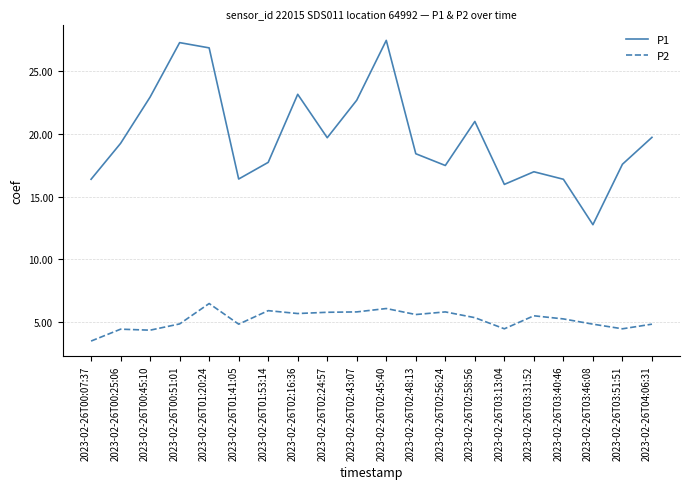

How many lines are shown in the chart?

2